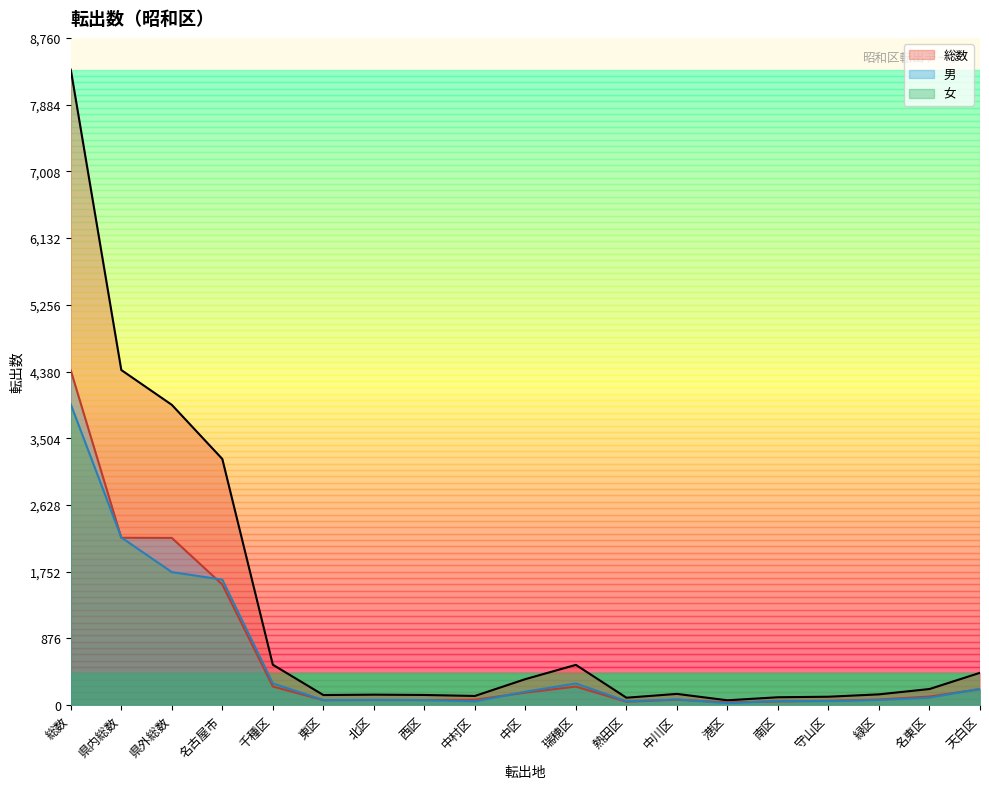

What is the minimum value for 男?

37